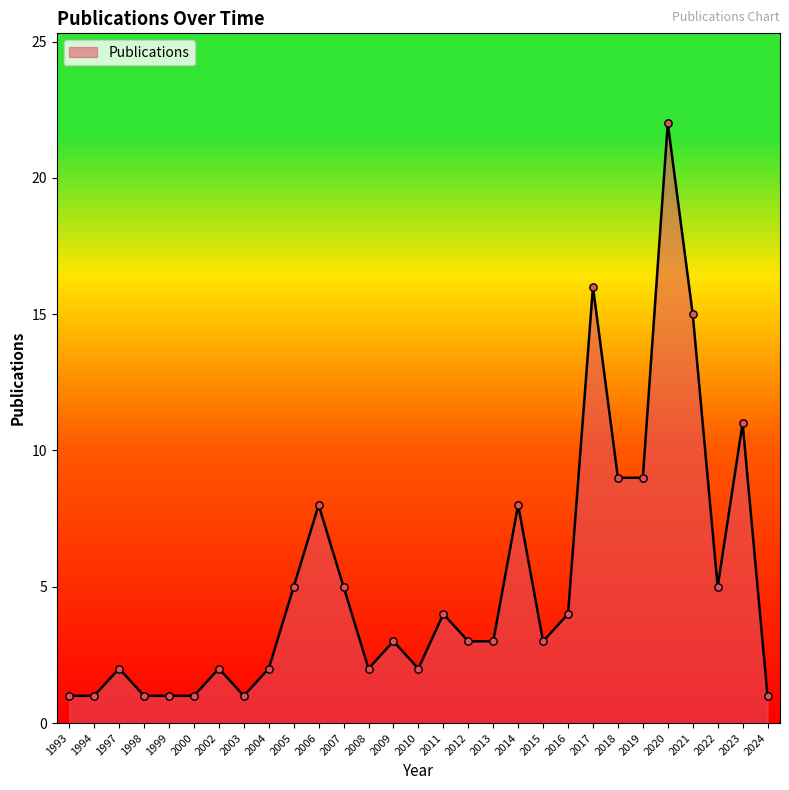

What is the ratio of the value at 2008 to the value at 2017?

0.1